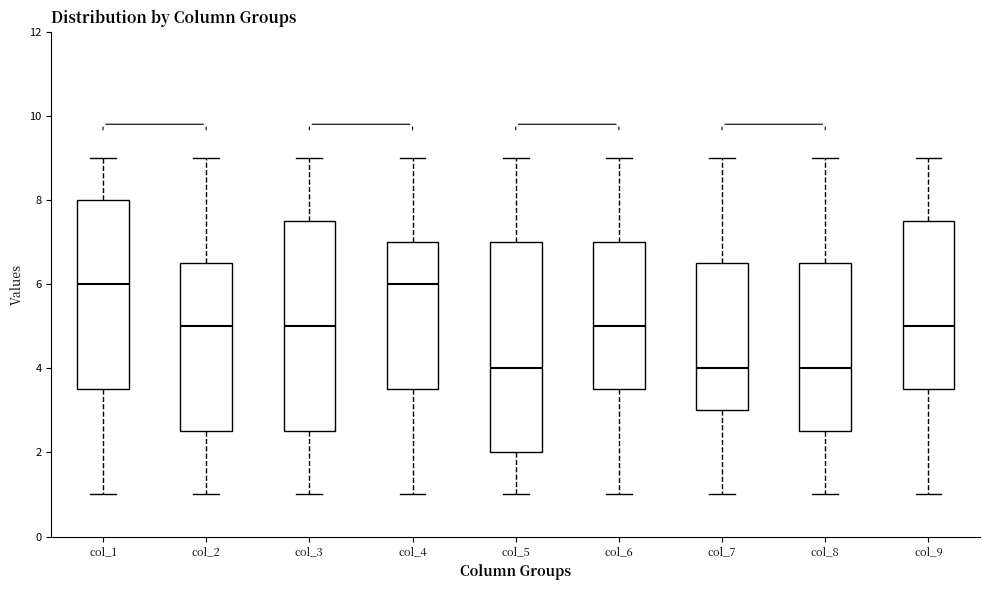

Where is the lower edge of the box for col_9 on the y-axis? The values are not printed on the chart, so give them approximately, as read against the axis.

3.6